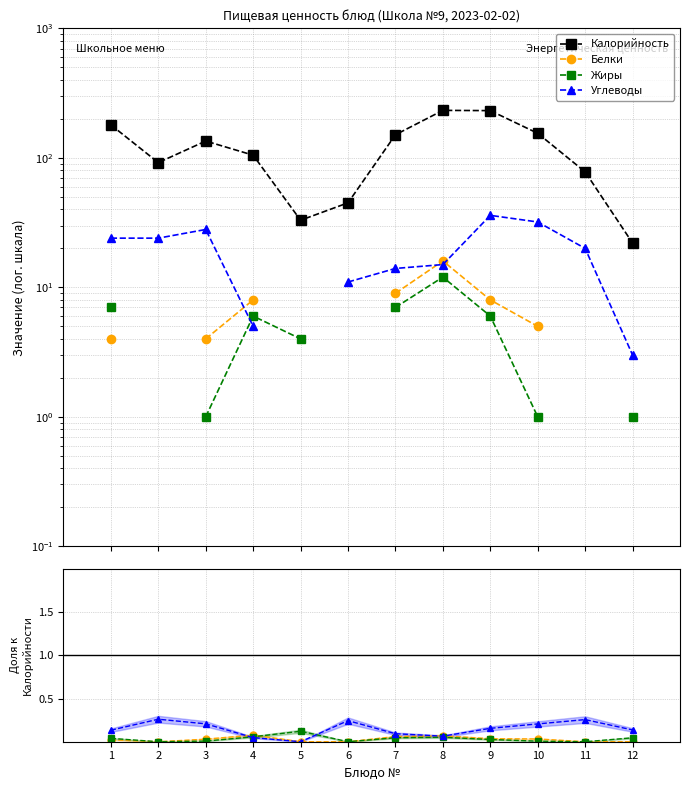

What is the value of the Углеводы point at the 12th from the left?

0.1